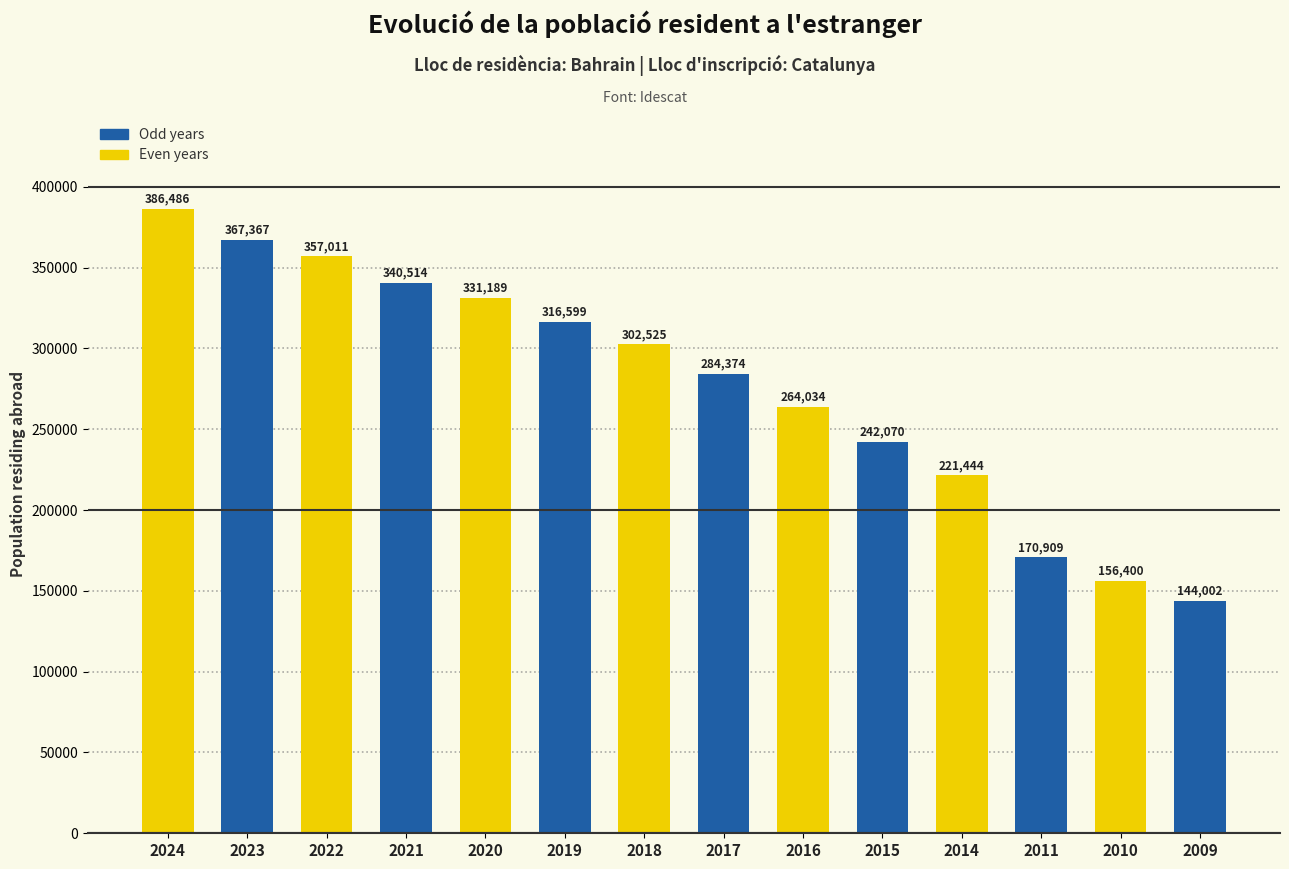

List the labels in order of value, smallest first.

2009, 2010, 2011, 2014, 2015, 2016, 2017, 2018, 2019, 2020, 2021, 2022, 2023, 2024